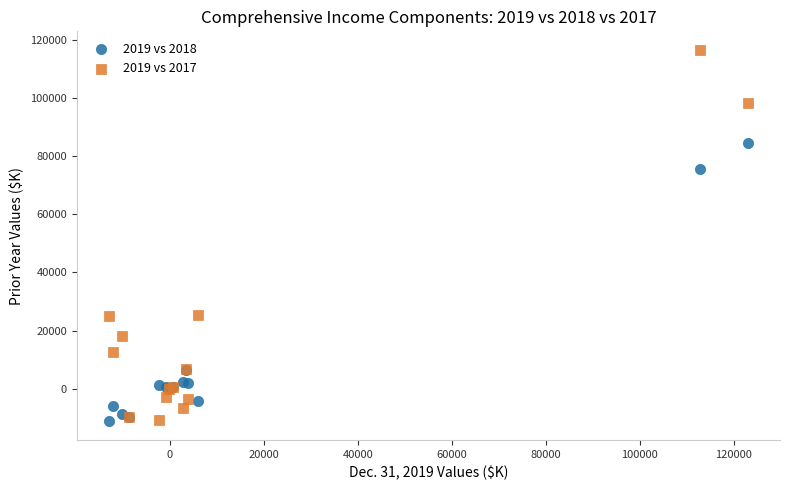

What is the X range (max minus min) for the scatter plot?

136027